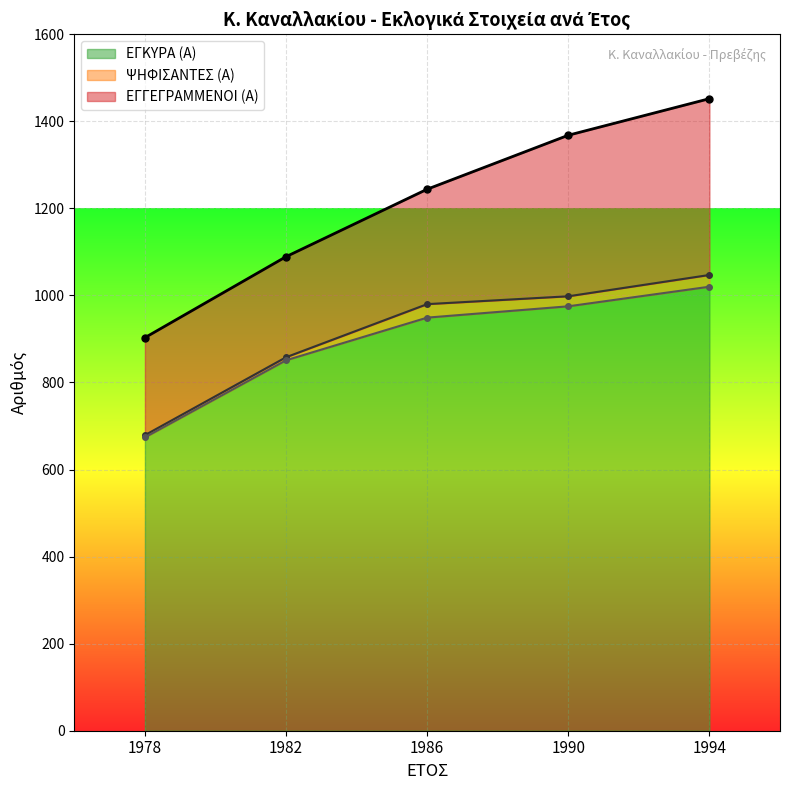

True or false: ΨΗΦΙΣΑΝΤΕΣ (Α) and ΕΓΓΕΓΡΑΜΜΕΝΟΙ (Α) cross at least once.

False